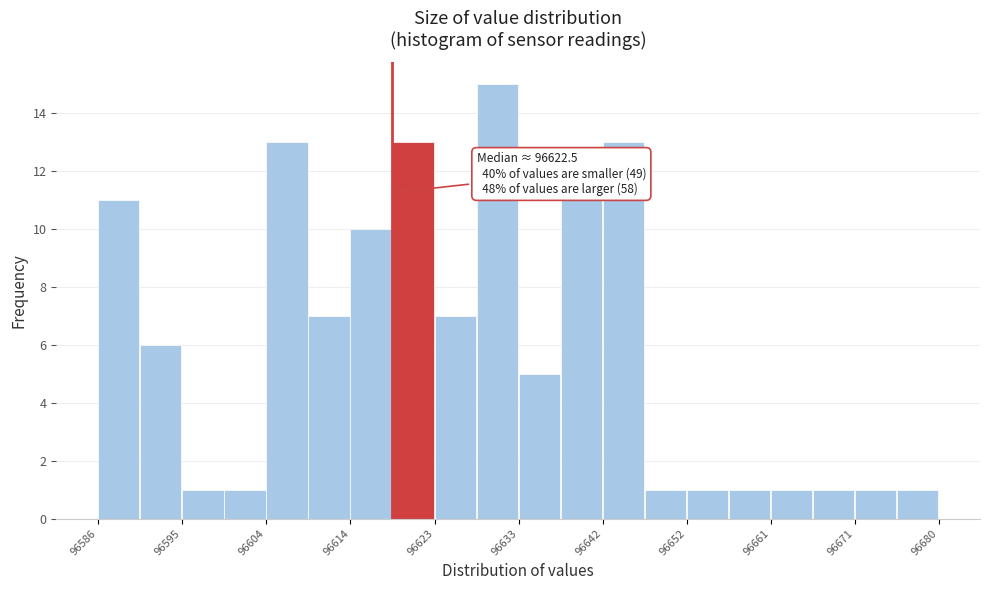

Which range on the x-axis has the tallest bar?

96628 to 96633